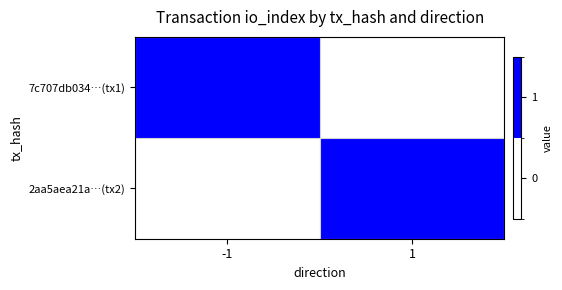

Between 1 and -1, which is larger?

-1